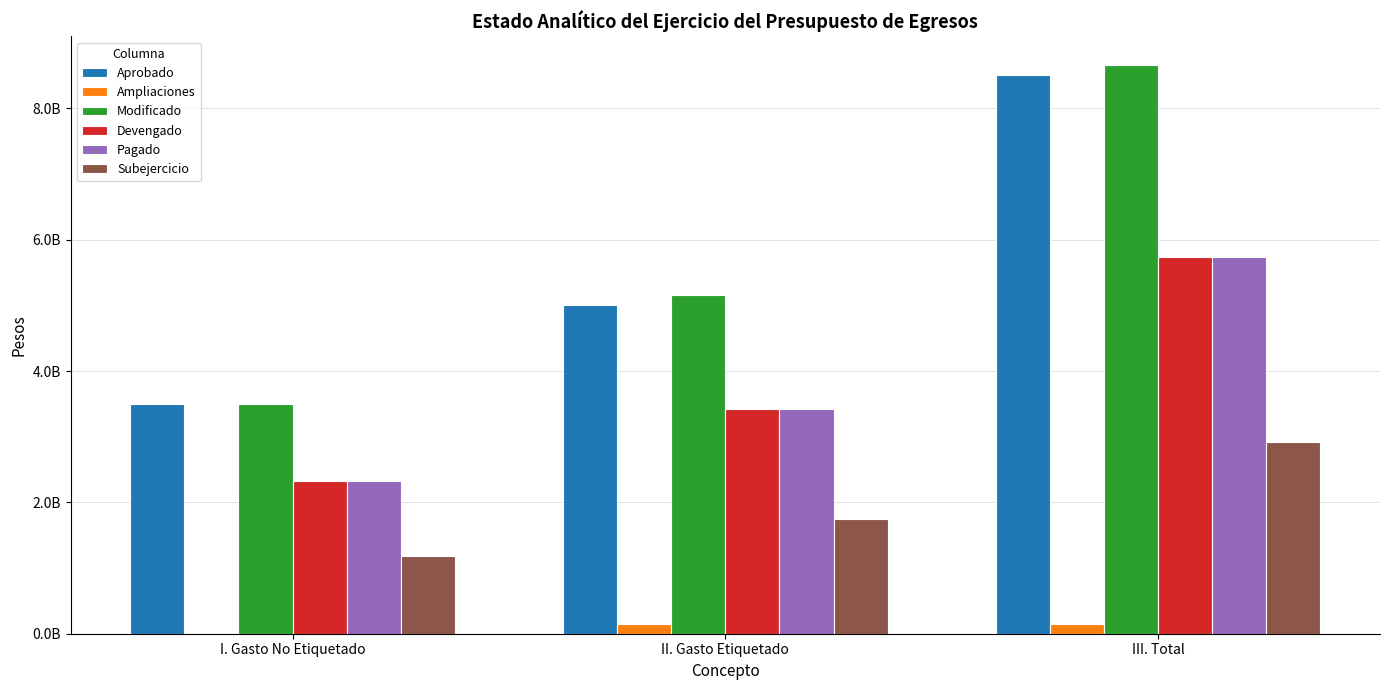

What is the label of the 3rd bar from the left?

III. Total